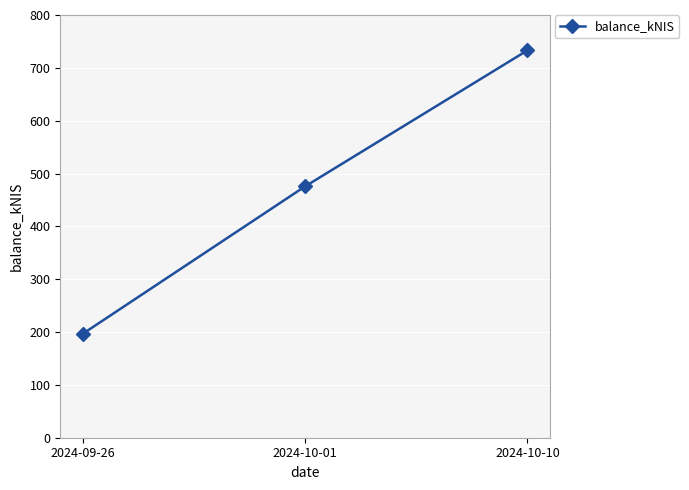

Reading left to right, extract all data points from this chart.

2024-09-26=196.4	2024-10-01=475.5	2024-10-10=733.1